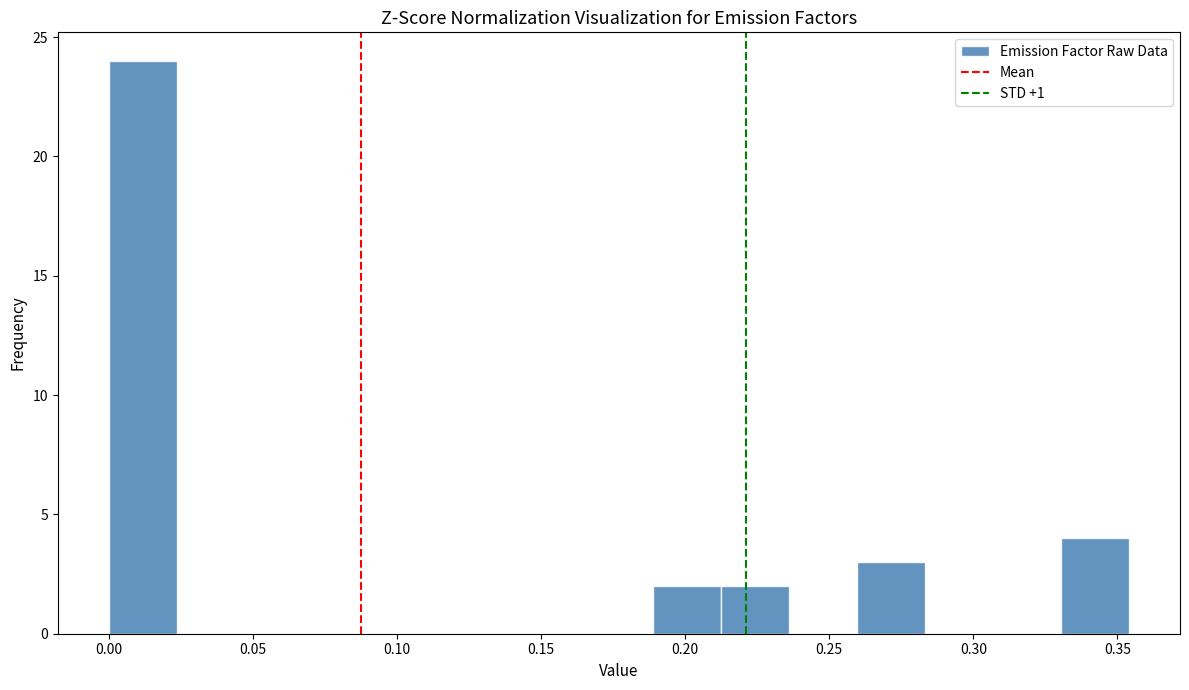

Reading left to right, list every bar in this chart as the range it spans on the x-axis followed by its height. Neither the bar edges nor the heights are printed on the chart, so give them approximately, as read against the axes.

0.000 to 0.025: 24
0.025 to 0.045: 0
0.045 to 0.070: 0
0.070 to 0.095: 0
0.095 to 0.120: 0
0.120 to 0.140: 0
0.140 to 0.165: 0
0.165 to 0.190: 0
0.190 to 0.210: 2
0.210 to 0.235: 2
0.235 to 0.260: 0
0.260 to 0.285: 3
0.285 to 0.305: 0
0.305 to 0.330: 0
0.330 to 0.355: 4